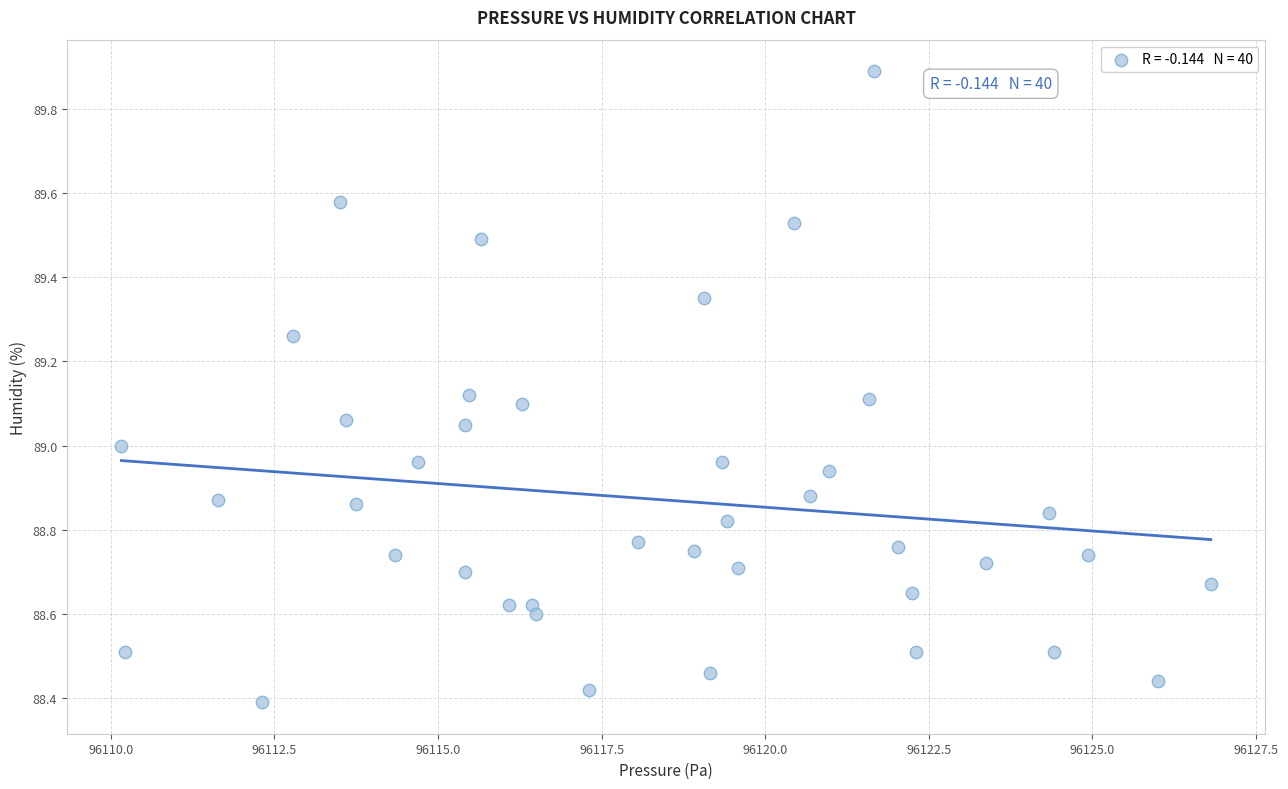

What is the range of X values (max minus min)?

16.6